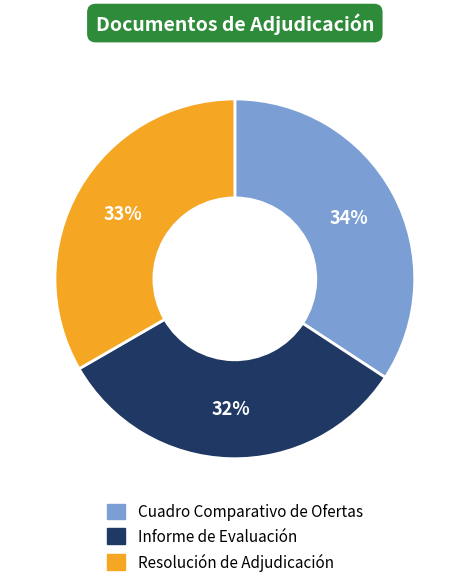

How many slices are in this pie chart?

3